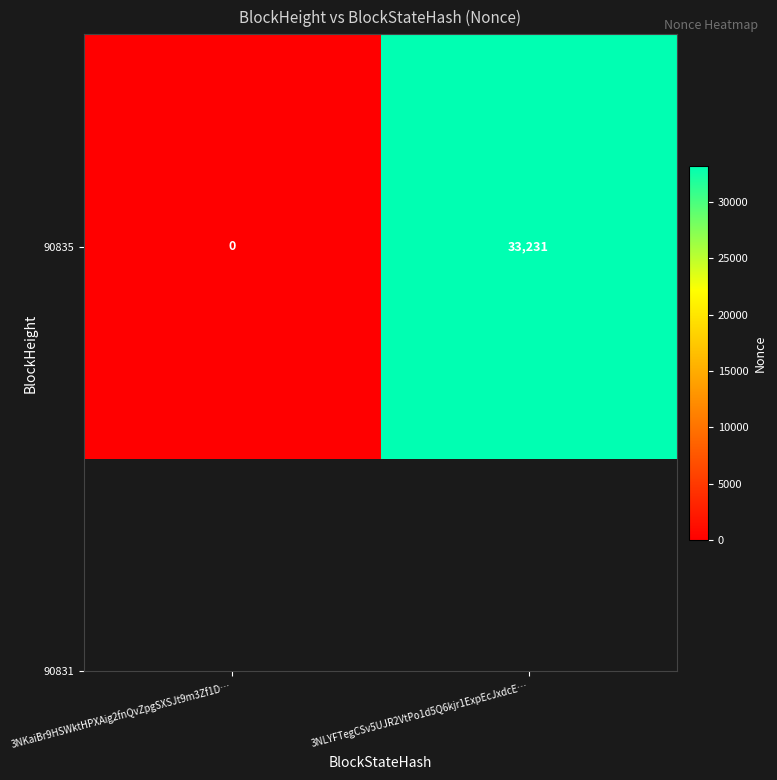

Rank the categories by value from lowest to highest.

3NKaiBr9HSWktHPXAig2fnQvZpgSXSJt9m3Zf1D…, 3NLYFTegCSv5UJR2VtPo1d5Q6kjr1ExpEcJxdcE…